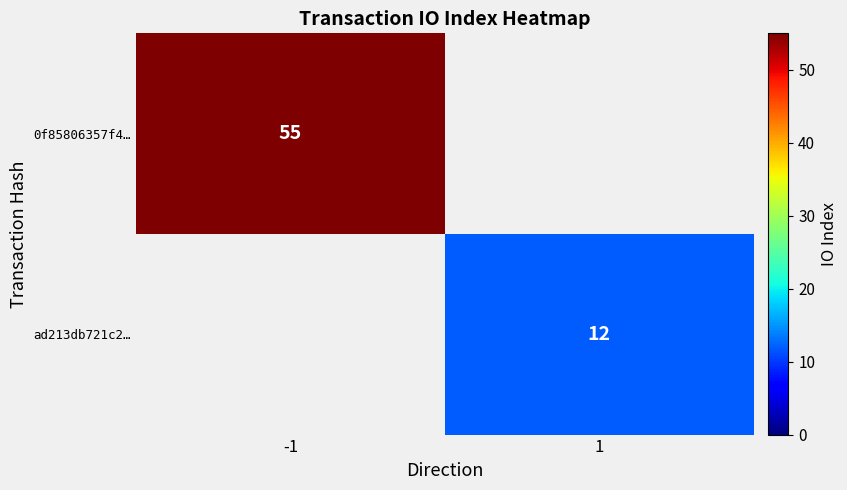

The value of ad213db721c2… at 1 is 6. True or false?

False